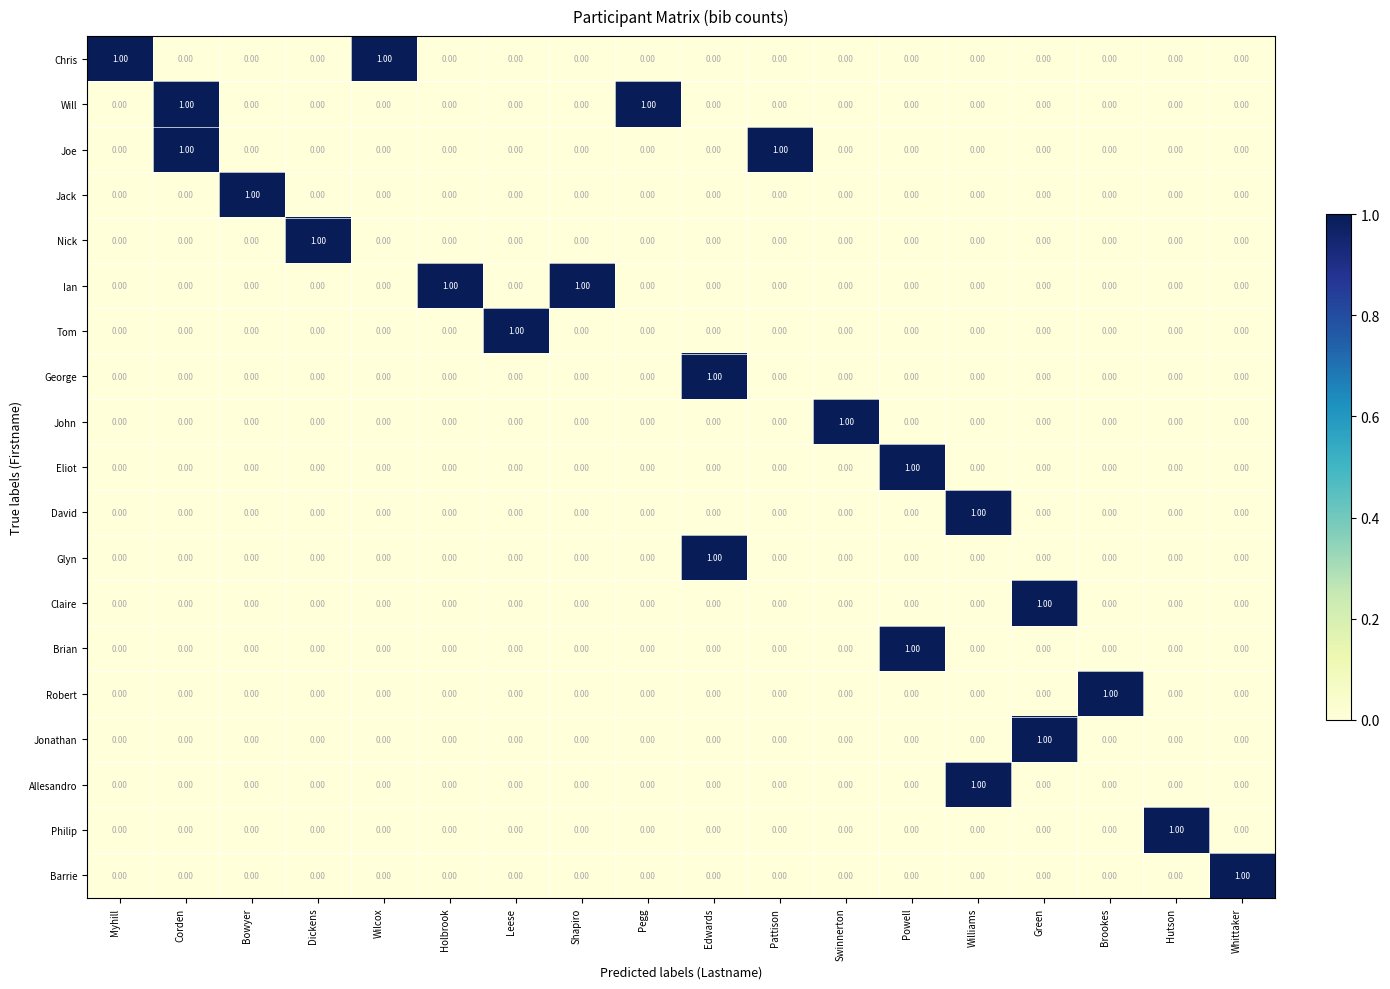

At how many categories does at least one series exceed 0?

18